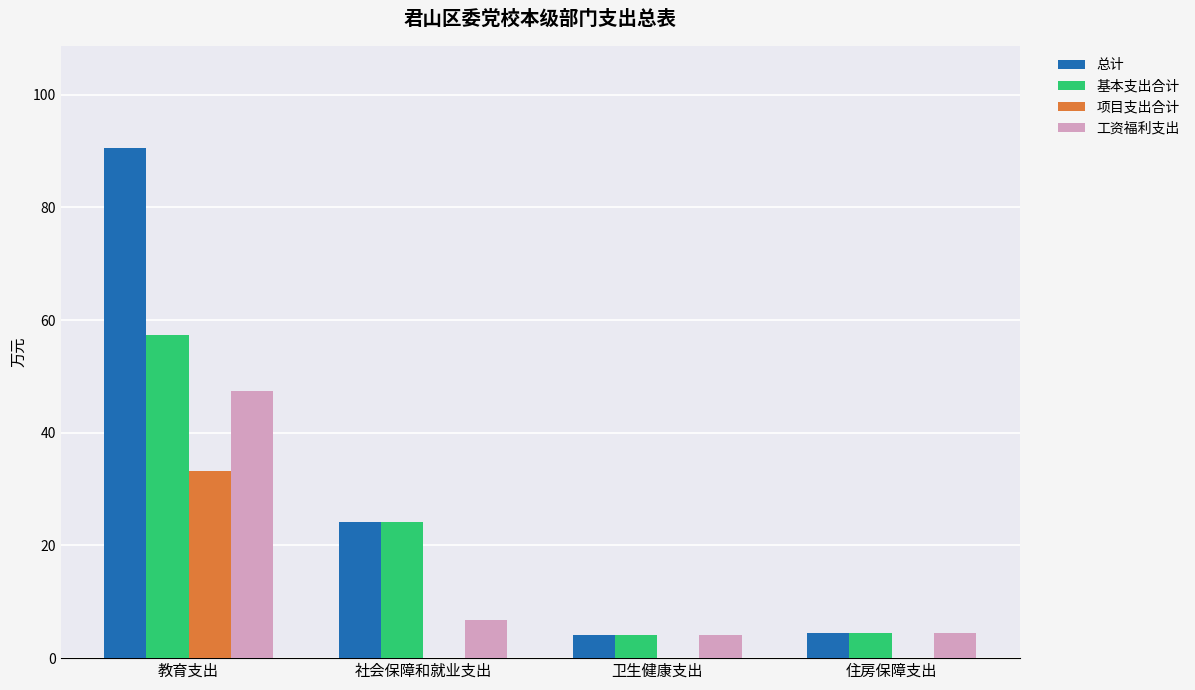

Between 教育支出 and 社会保障和就业支出, which series saw the biggest shift?

总计